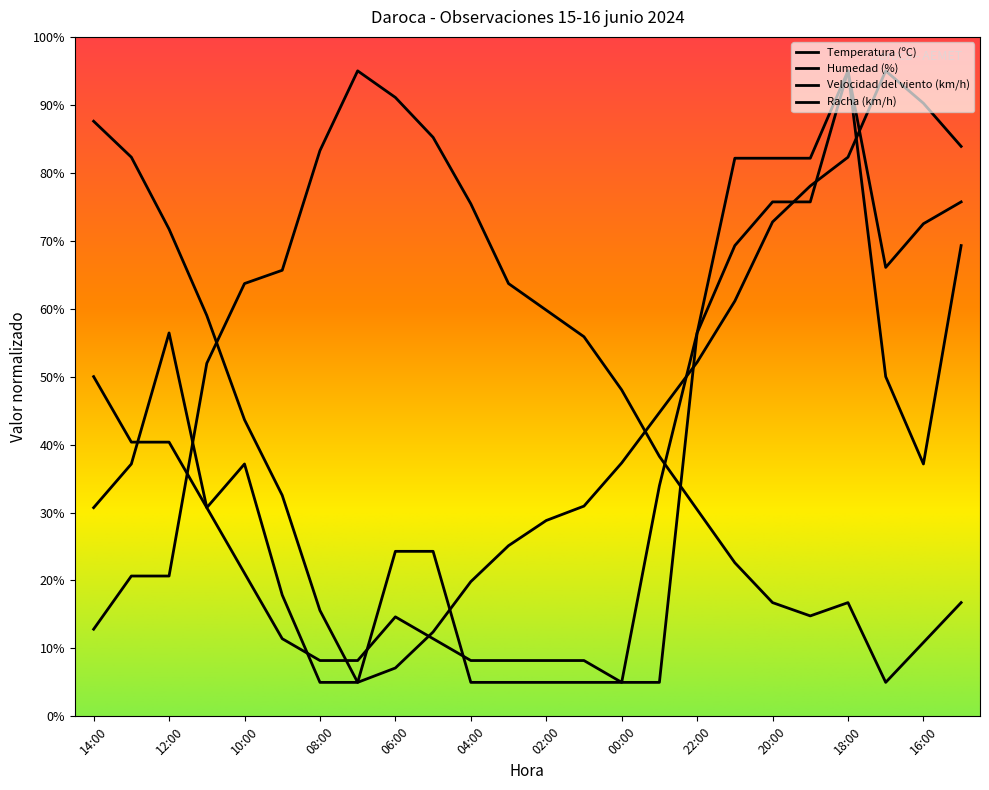

Where does the Temperatura (ºC) series first go above 52?

14:00